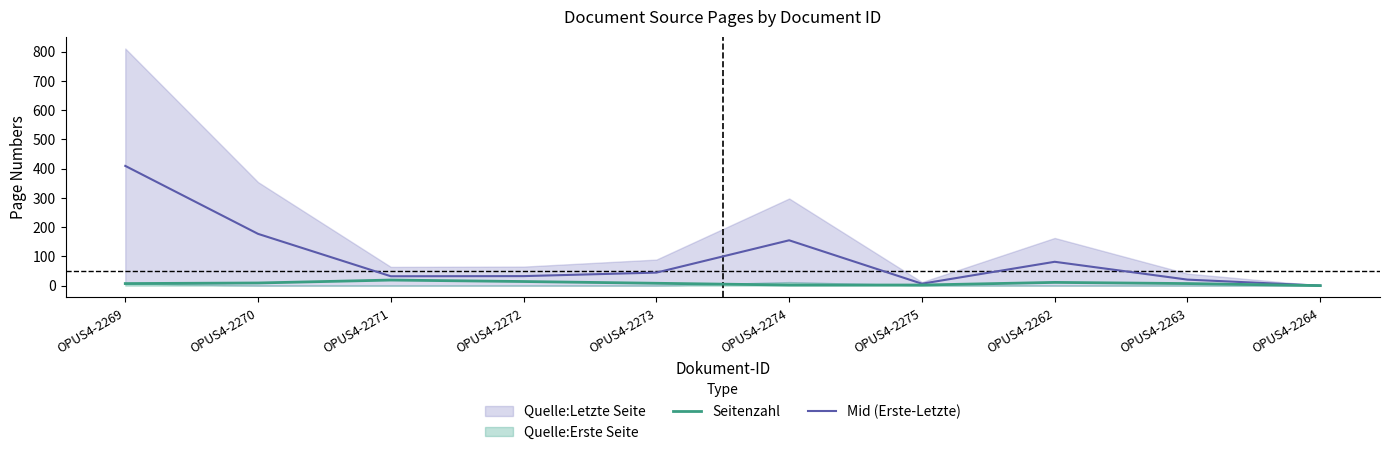

At which label does Seitenzahl first exceed 8?

OPUS4-2270